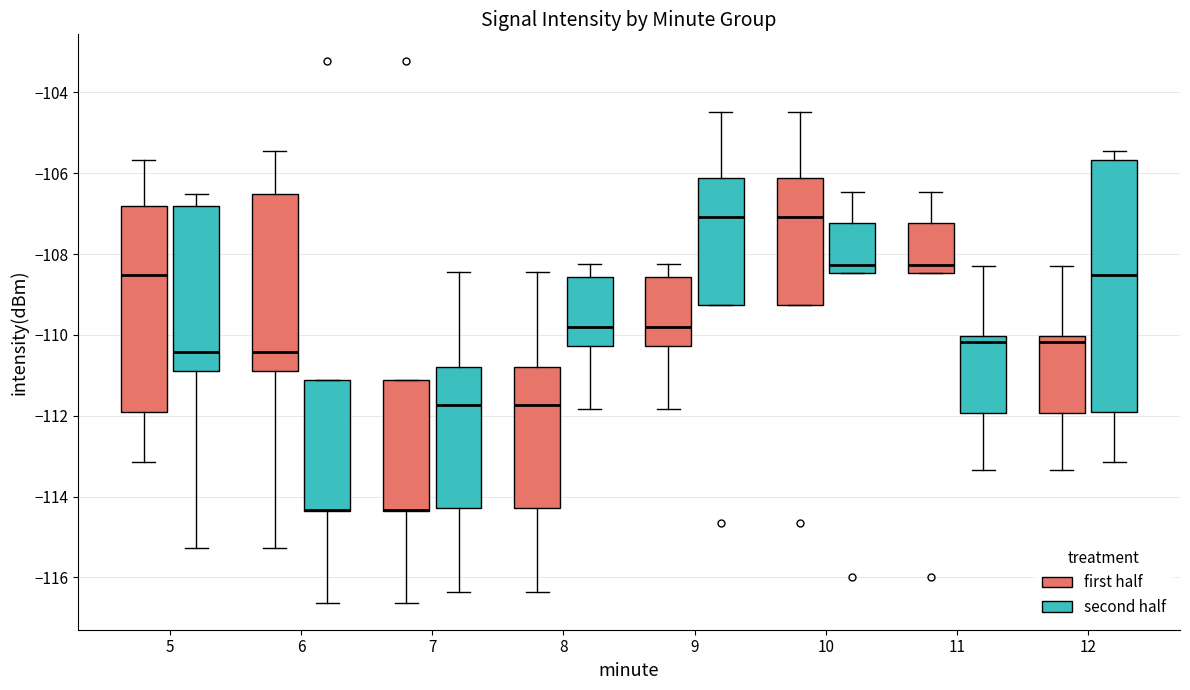

Comparing the boxes themselves (not the whiskers), which one is the tallest?

12 (second half)